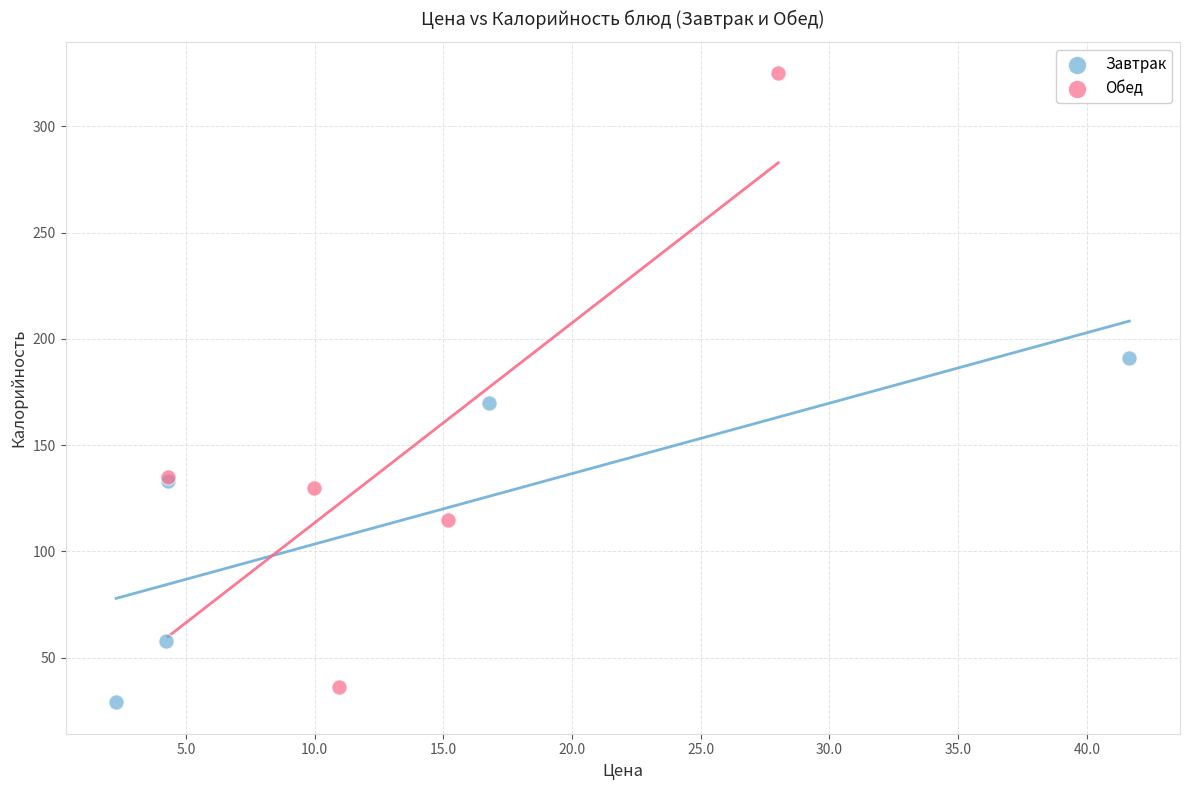

Which series contains the highest Y value?

Обед